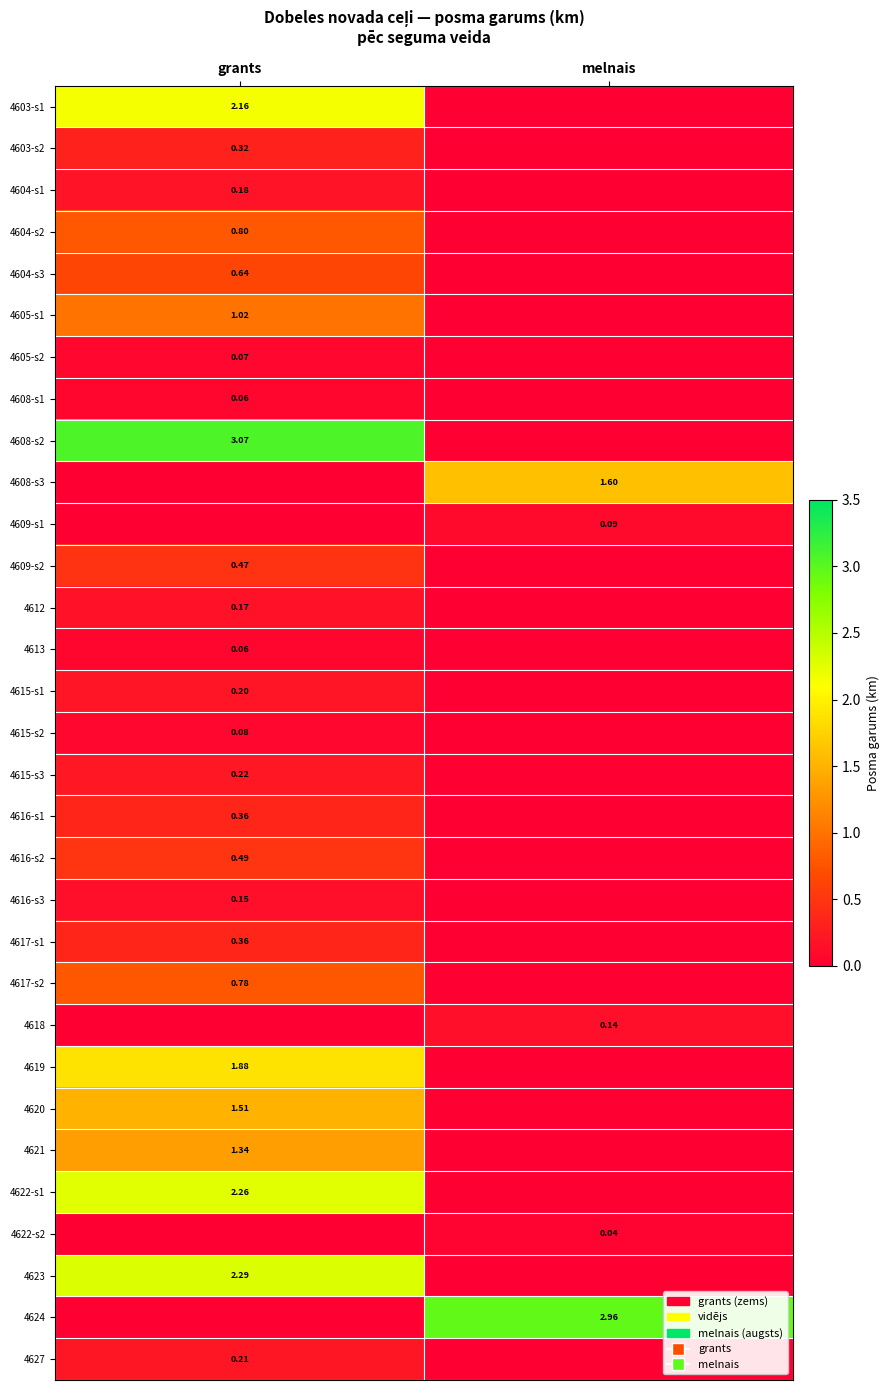

What is the difference between the maximum and minimum values in the 4605-s1 series?

1.0